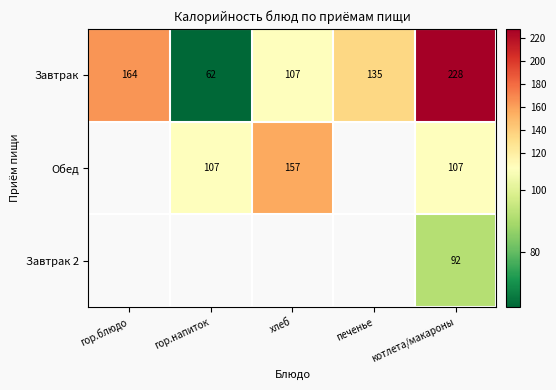

Rank the categories by Завтрак value from highest to lowest.

котлета/макароны, гор.блюдо, печенье, хлеб, гор.напиток